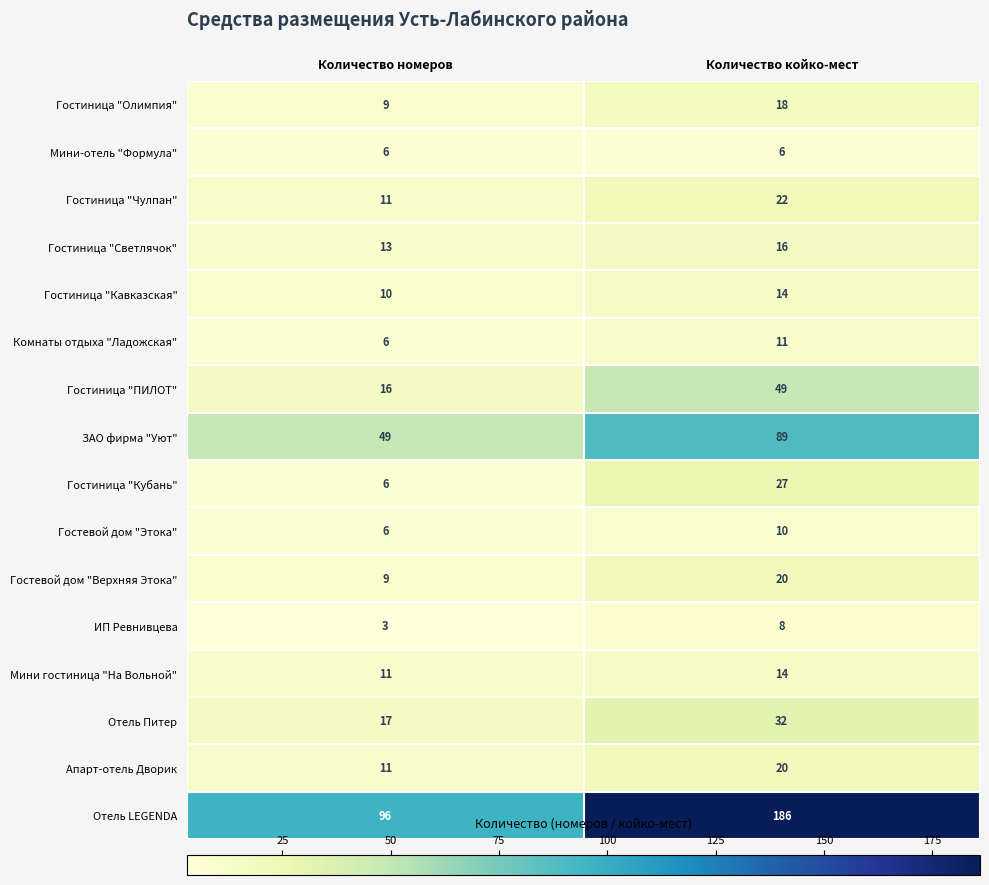

What is the maximum value shown in the chart?

186